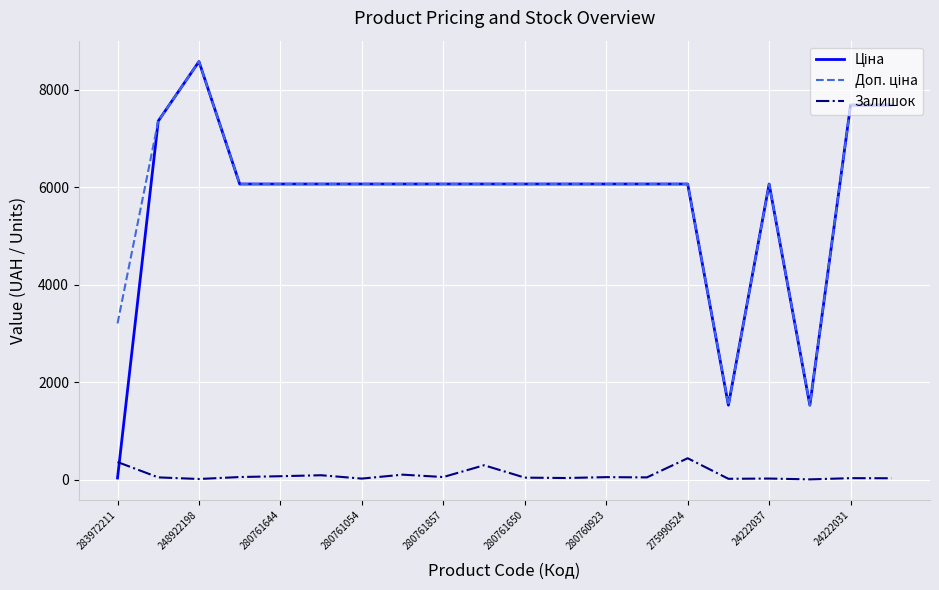

What is the greatest value displayed?

8581.1